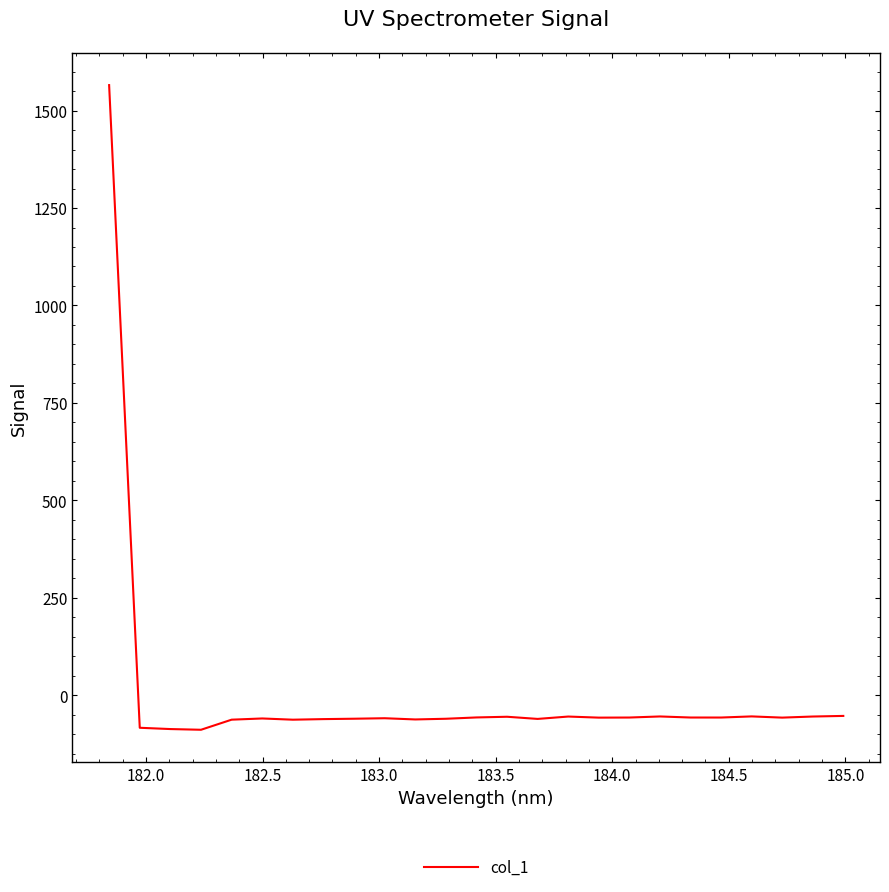

What is the maximum value shown in the chart?

1565.4